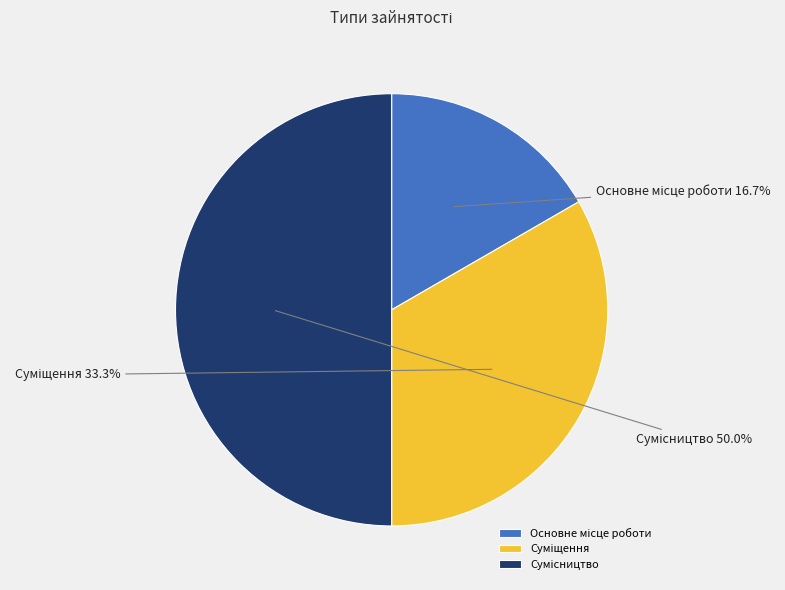

To the nearest percent, what is the average slice percentage?

33%